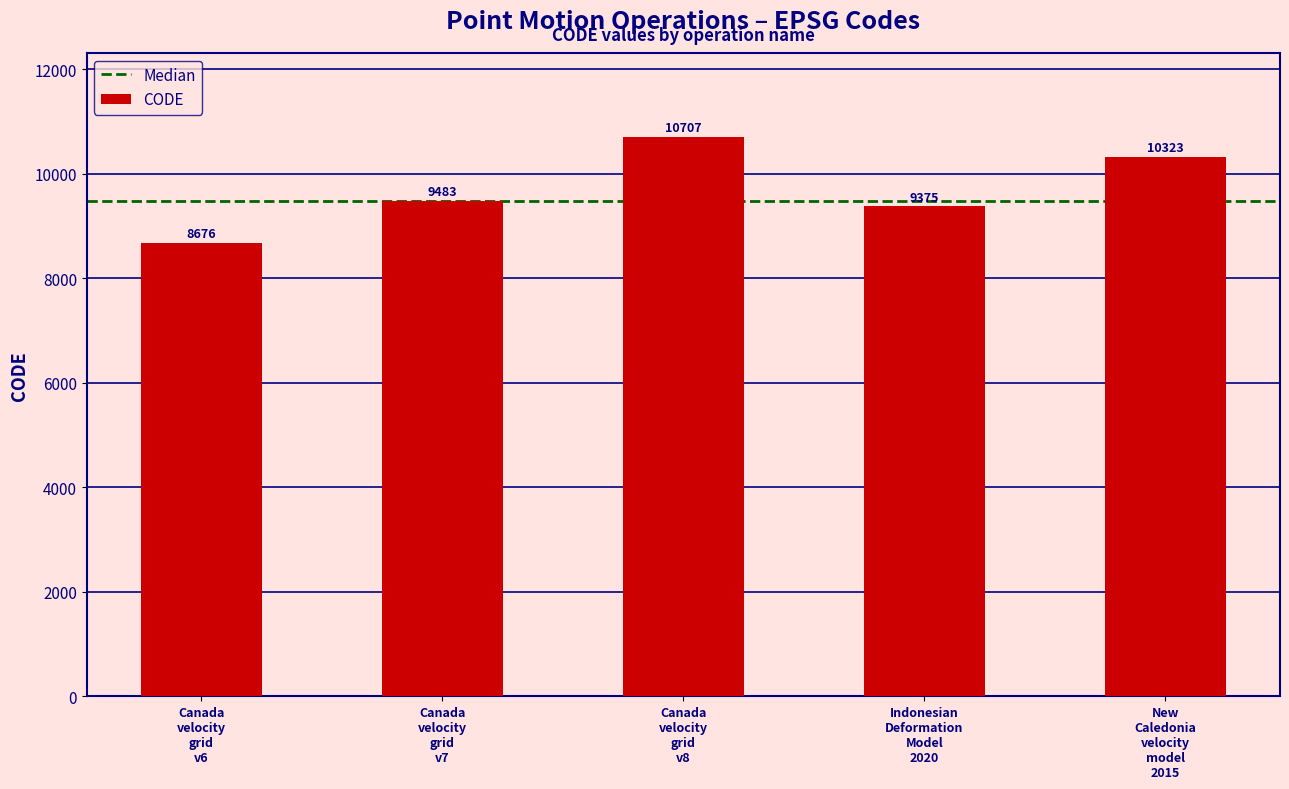

What is the sum of all values?

48564